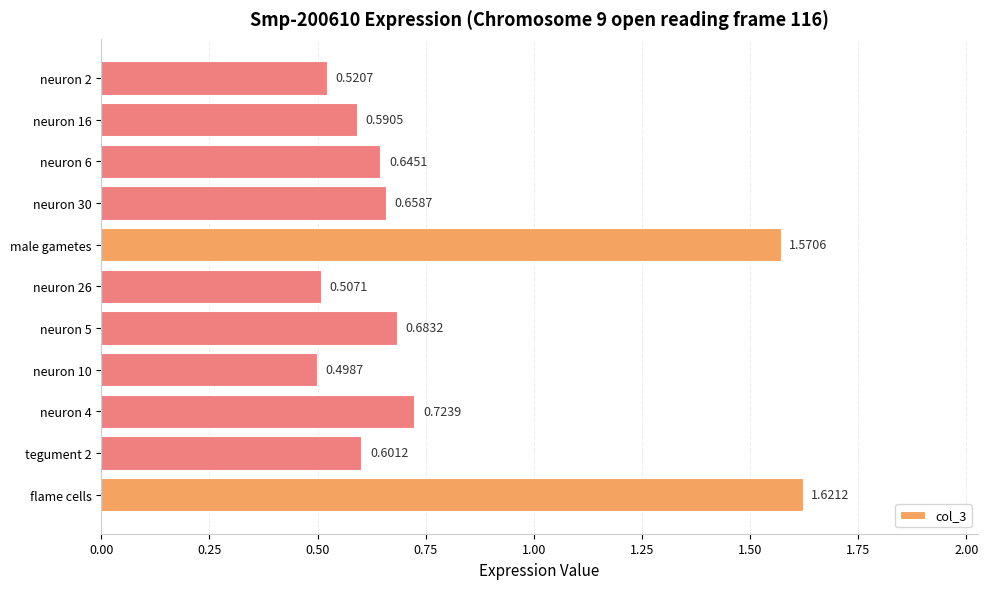

Which category has the lowest value across all series?

neuron 10